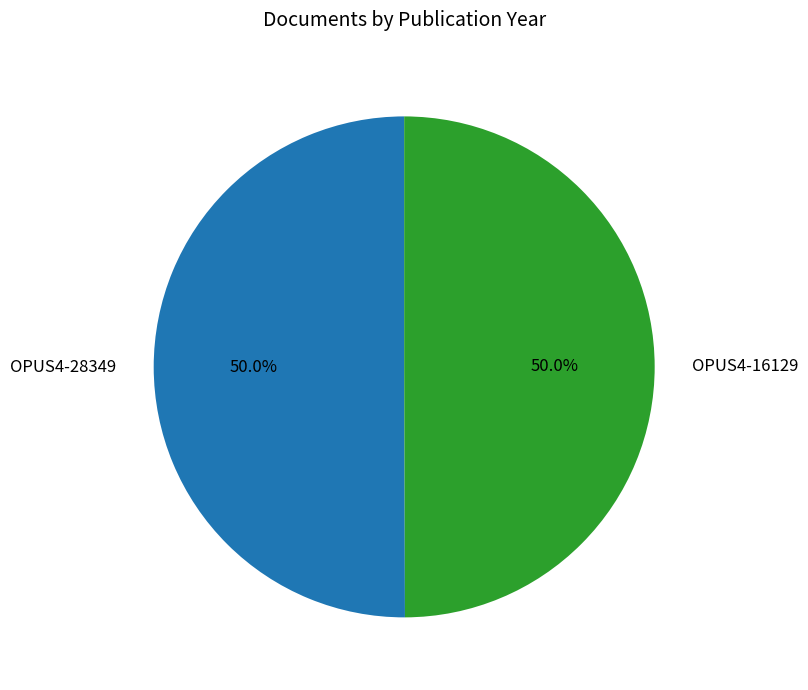

What is the total percentage of OPUS4-16129 and OPUS4-28349?

100.0%